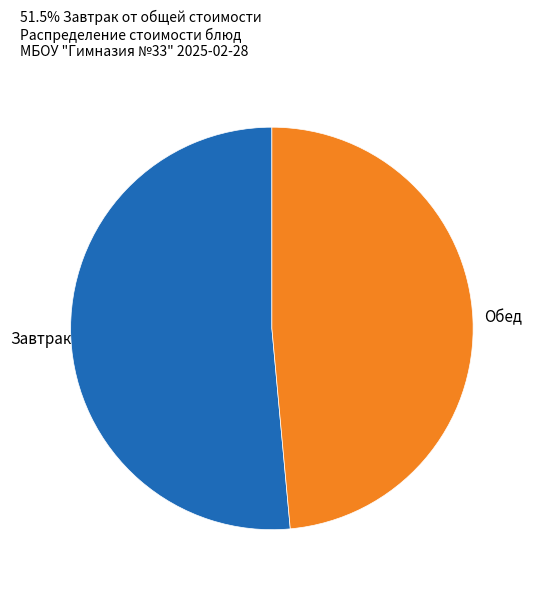

Rank the categories by value from lowest to highest.

Обед, Завтрак